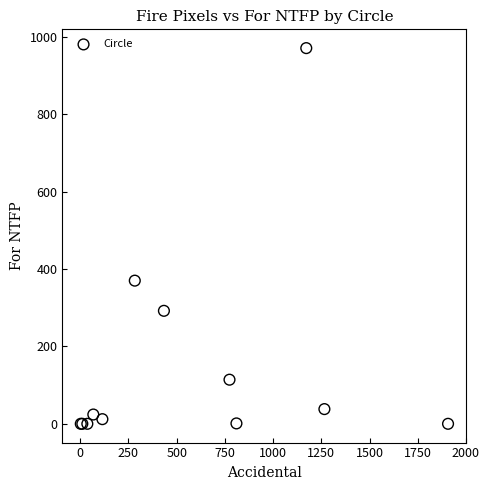

What Y value in the scatter plot is closest to 485?

370